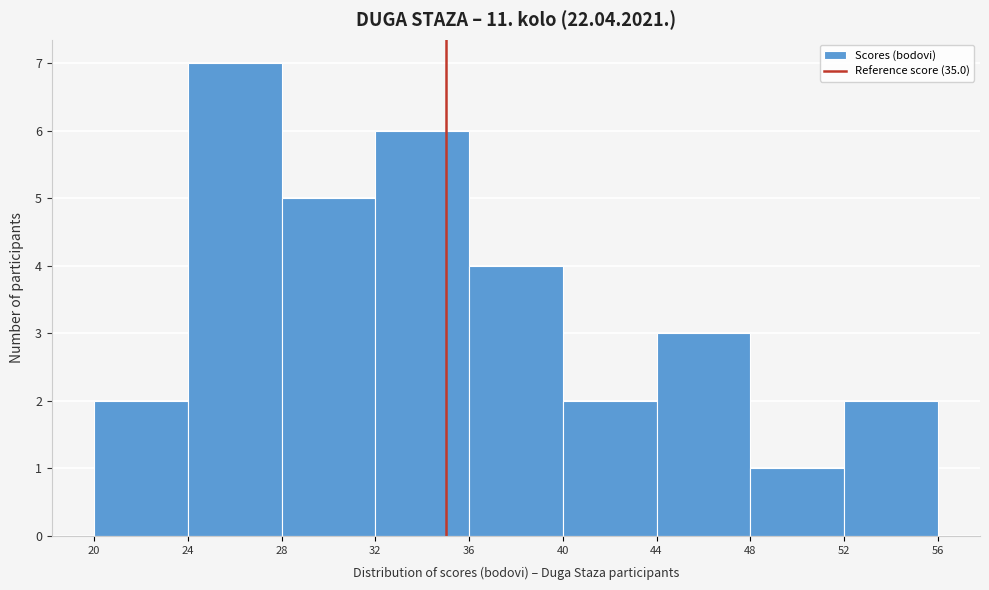

Which range on the x-axis has the tallest bar?

24 to 28